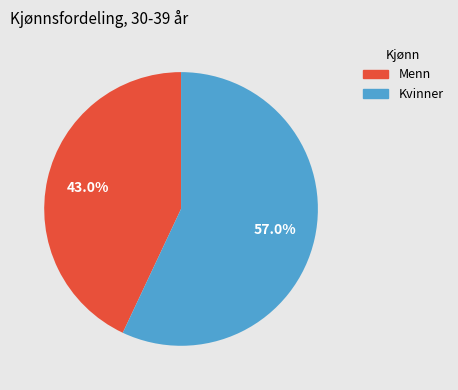

To the nearest percent, what is the difference between the Menn and Kvinner slice percentages?

14%